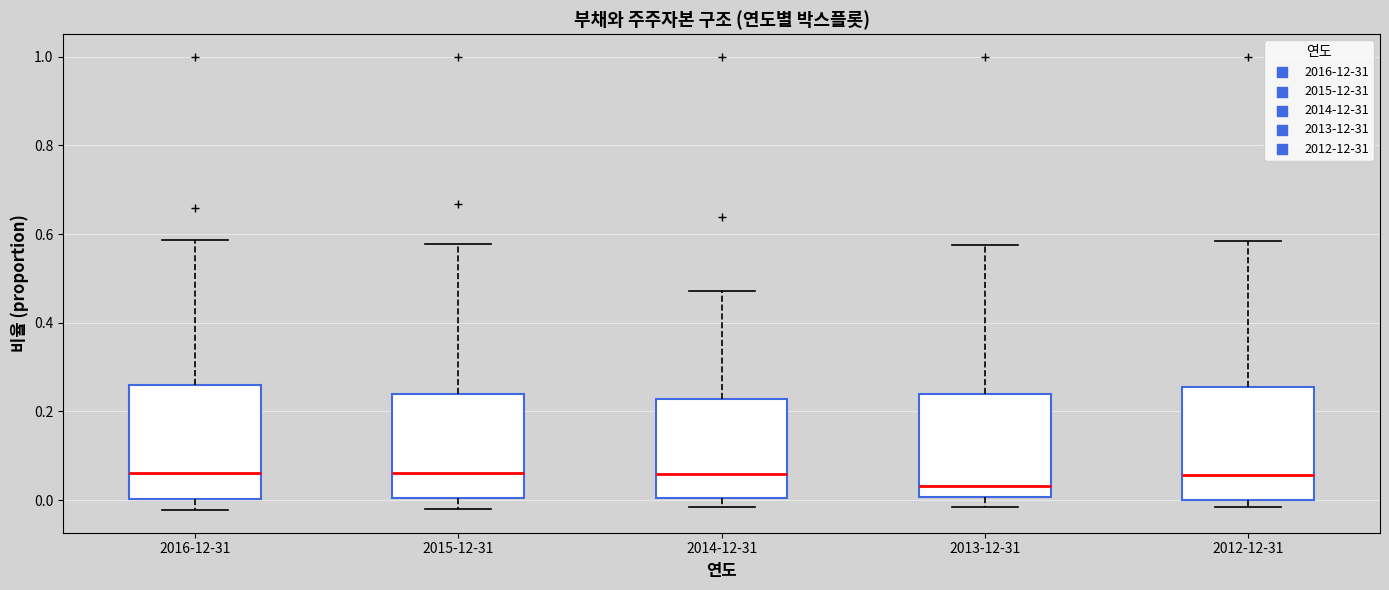

Reading left to right, transcribe this box plot: for each box, give where its median line is, the range the box spans, and where its two whiskers end, as read against the y-axis. The values are not printed on the chart, so give them approximately, as read against the axis.

2016-12-31: median 0.06, box 0.00 to 0.26, whiskers -0.02 to 0.58
2015-12-31: median 0.06, box 0.00 to 0.24, whiskers -0.02 to 0.58
2014-12-31: median 0.06, box 0.00 to 0.22, whiskers -0.02 to 0.48
2013-12-31: median 0.04, box 0.00 to 0.24, whiskers -0.02 to 0.58
2012-12-31: median 0.06, box 0.00 to 0.26, whiskers -0.02 to 0.58